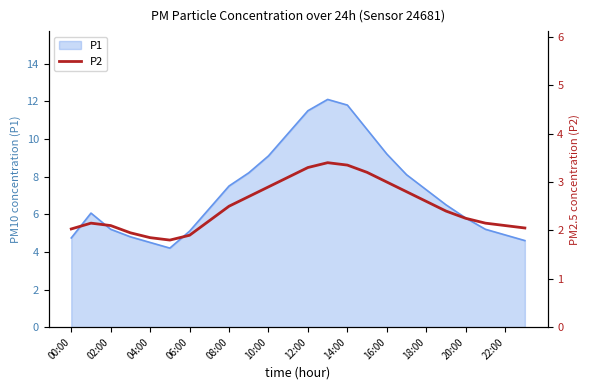

The value of P1 at 04:00 is 4.5. True or false?

True